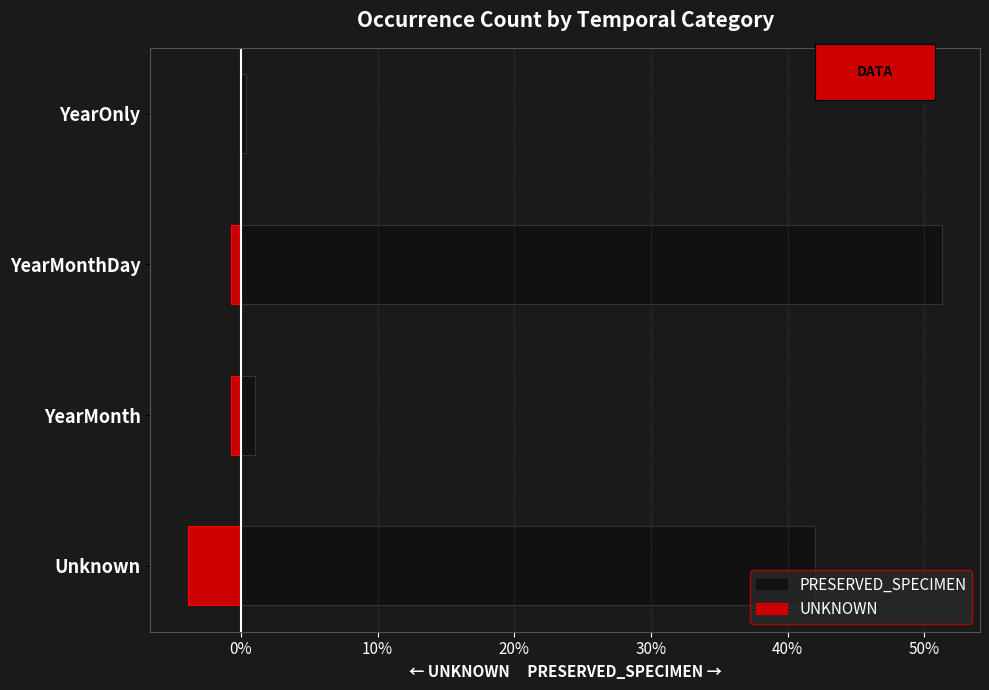

The value of UNKNOWN at YearOnly is -0.1. True or false?

True